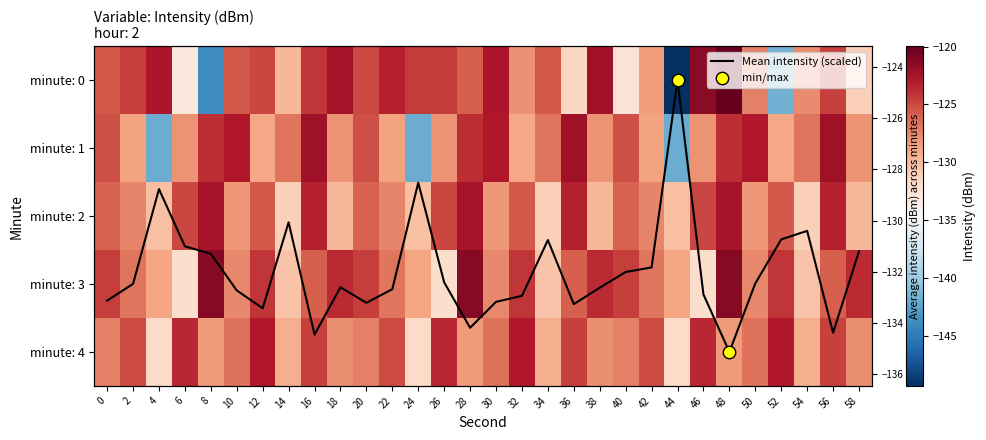

At how many categories does at least one series exceed -103?

30